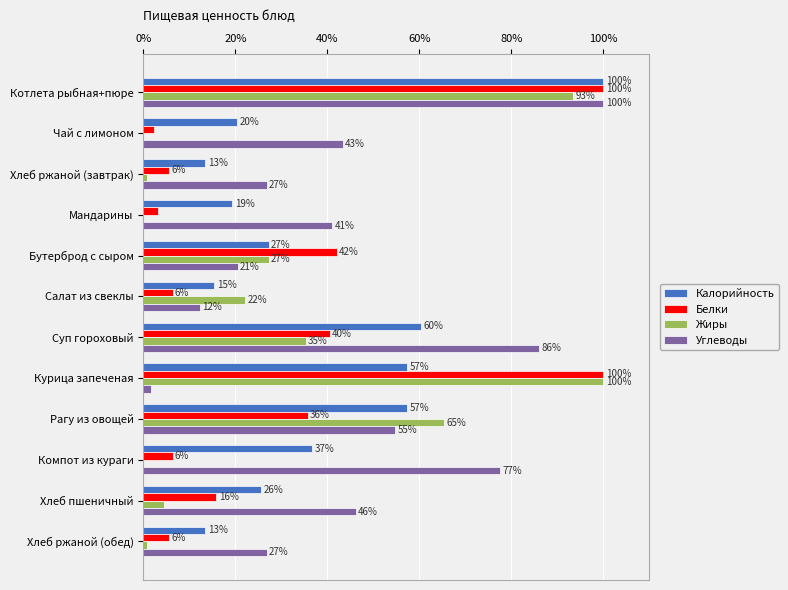

What is the difference between the maximum and minimum values in the Белки series?

97.6